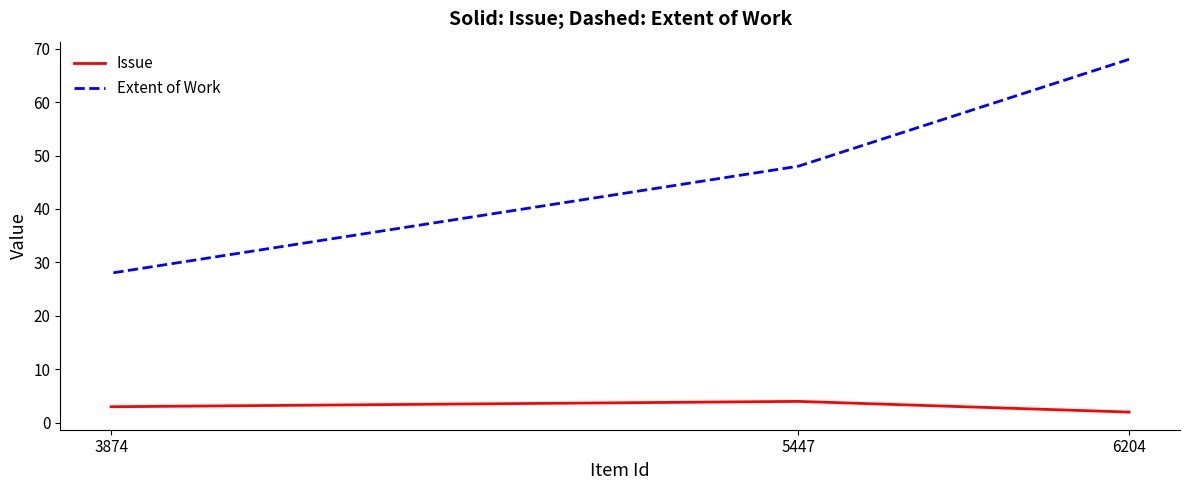

What are all the series names shown in the legend?

Issue, Extent of Work